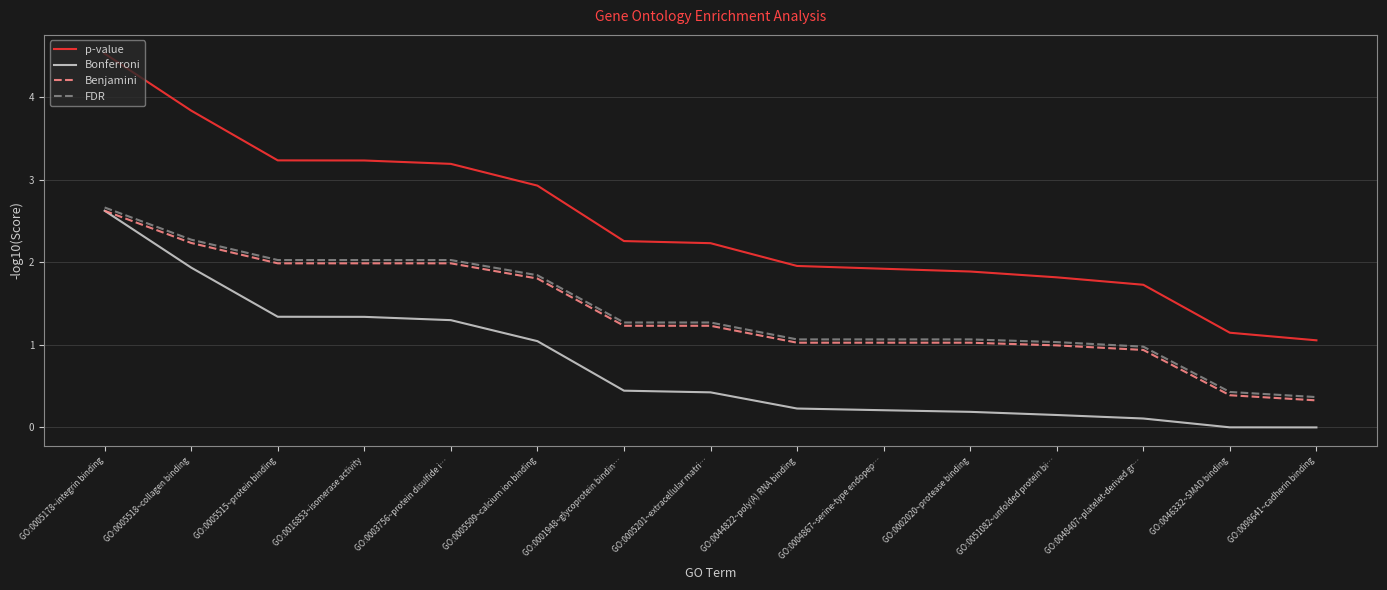

Which series changed the most between GO:0003756~protein disulfide i… and GO:0005509~calcium ion binding?

p-value